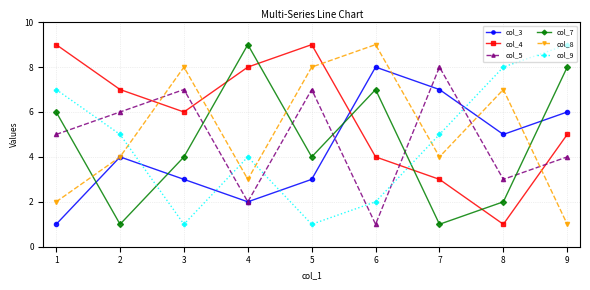

Does the chart have visible grid lines?

Yes